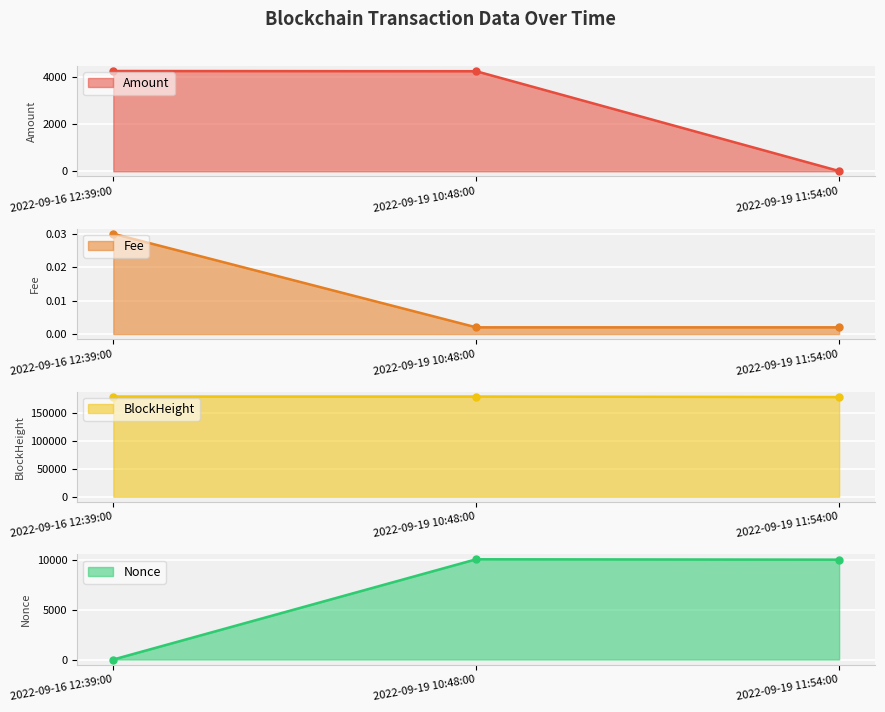

What is the difference between the second highest and minimum values in the BlockHeight series?

953